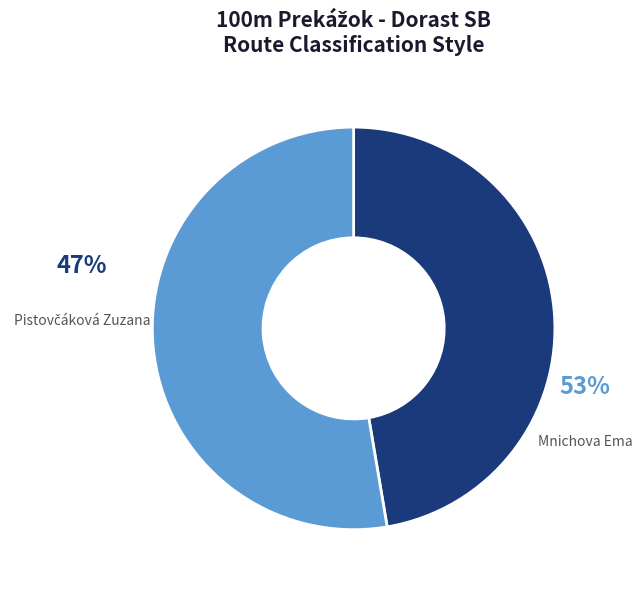

To the nearest percent, what is the combined percentage of Mnichova Ema and Pistovčáková Zuzana?

100%